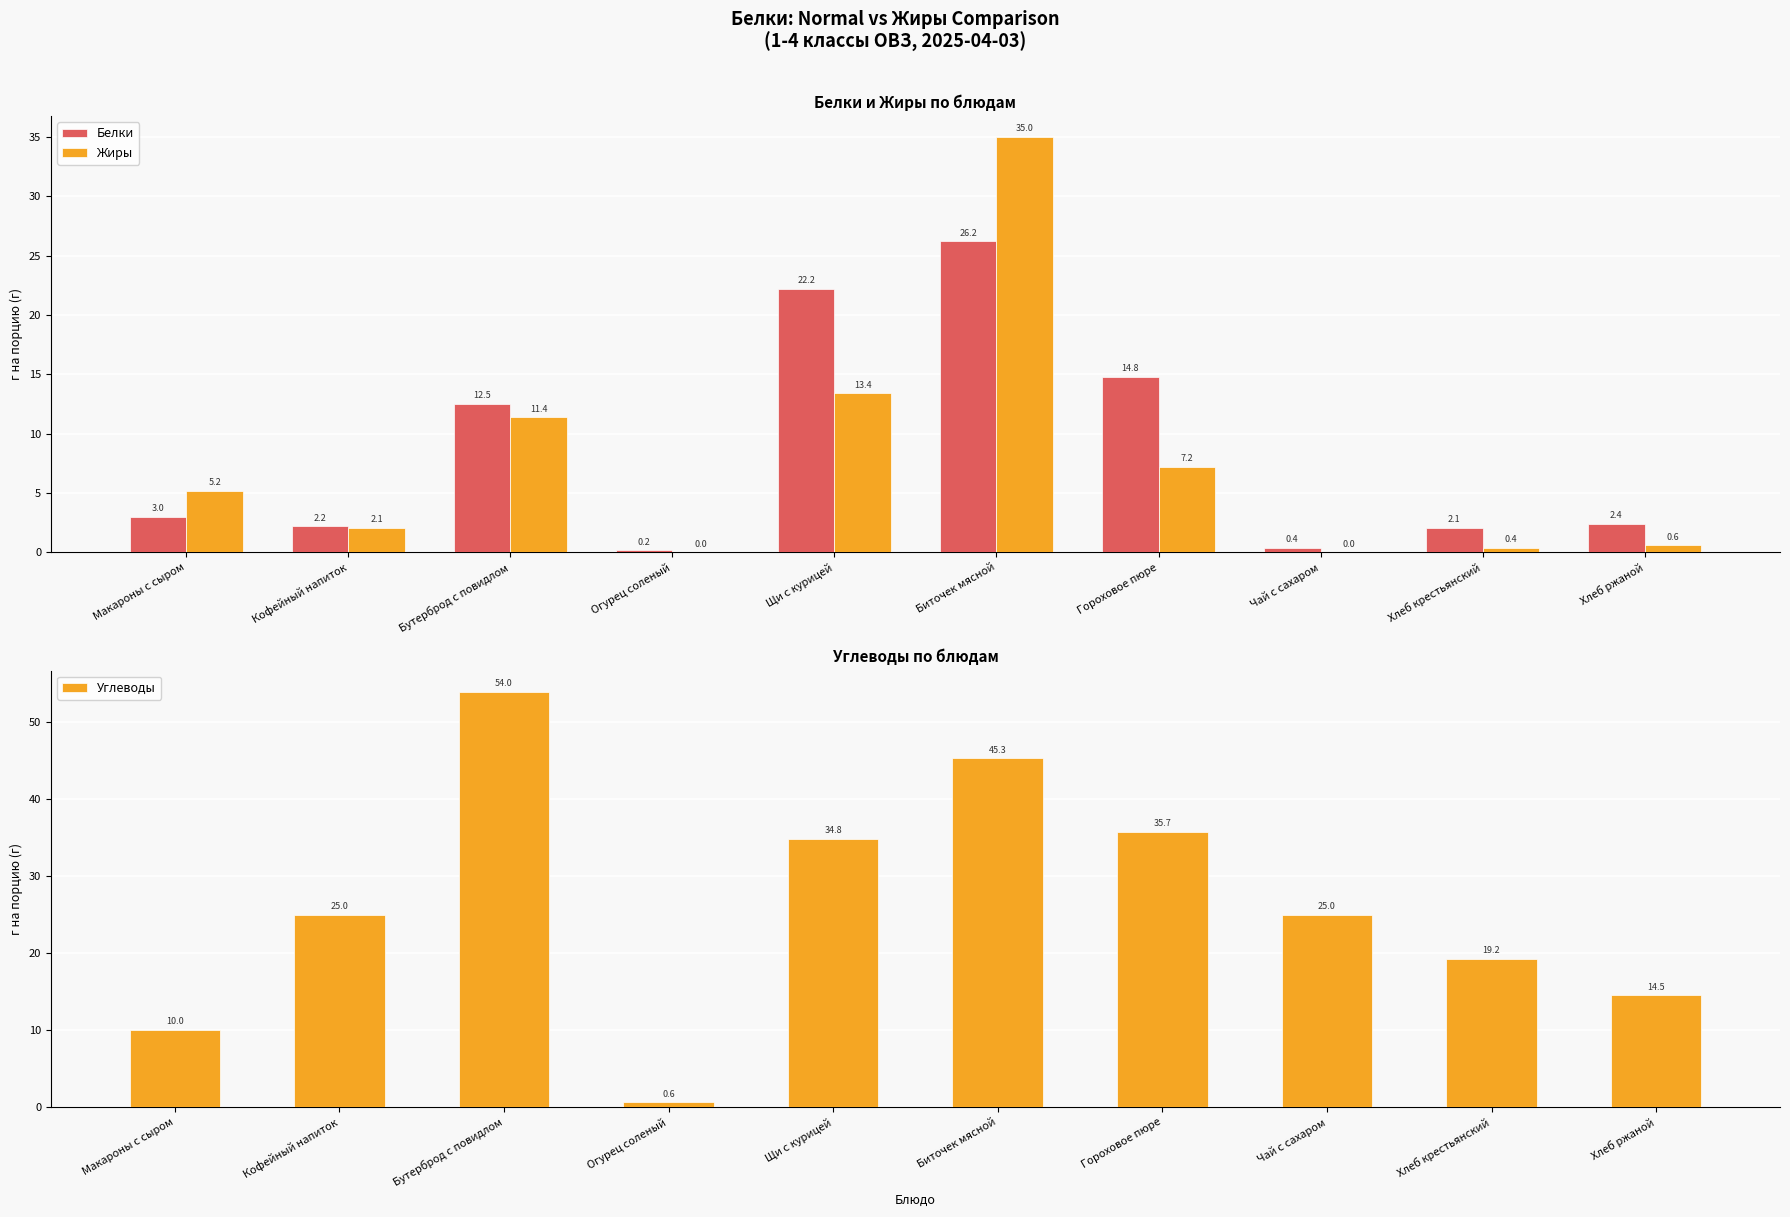

What are all the series names shown in the legend?

Белки, Жиры, Углеводы